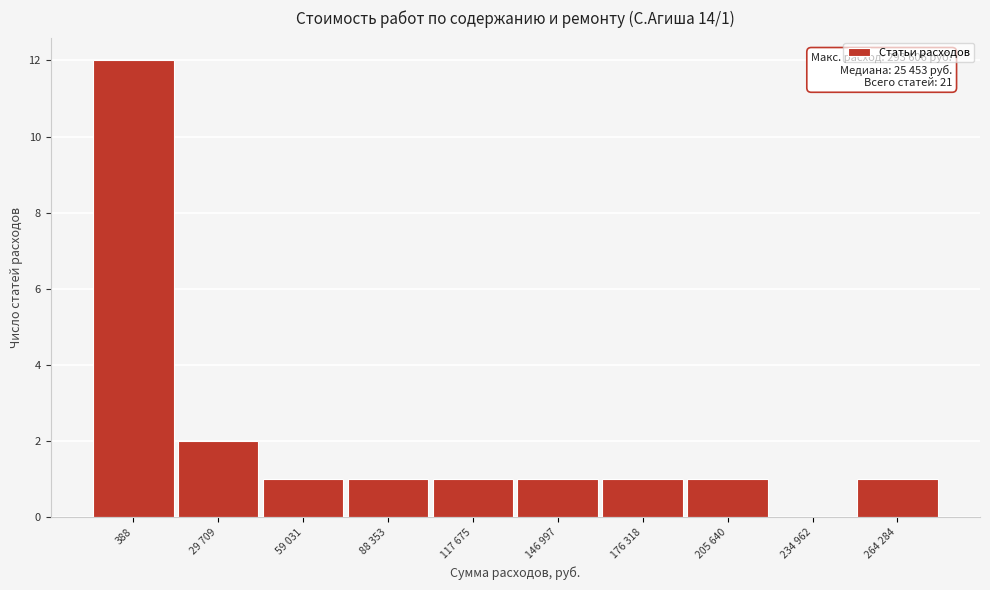

Reading left to right, list all the values displayed in this chart.

388=12	29 709=2	59 031=1	88 353=1	117 675=1	146 997=1	176 318=1	205 640=1	234 962=0	264 284=1